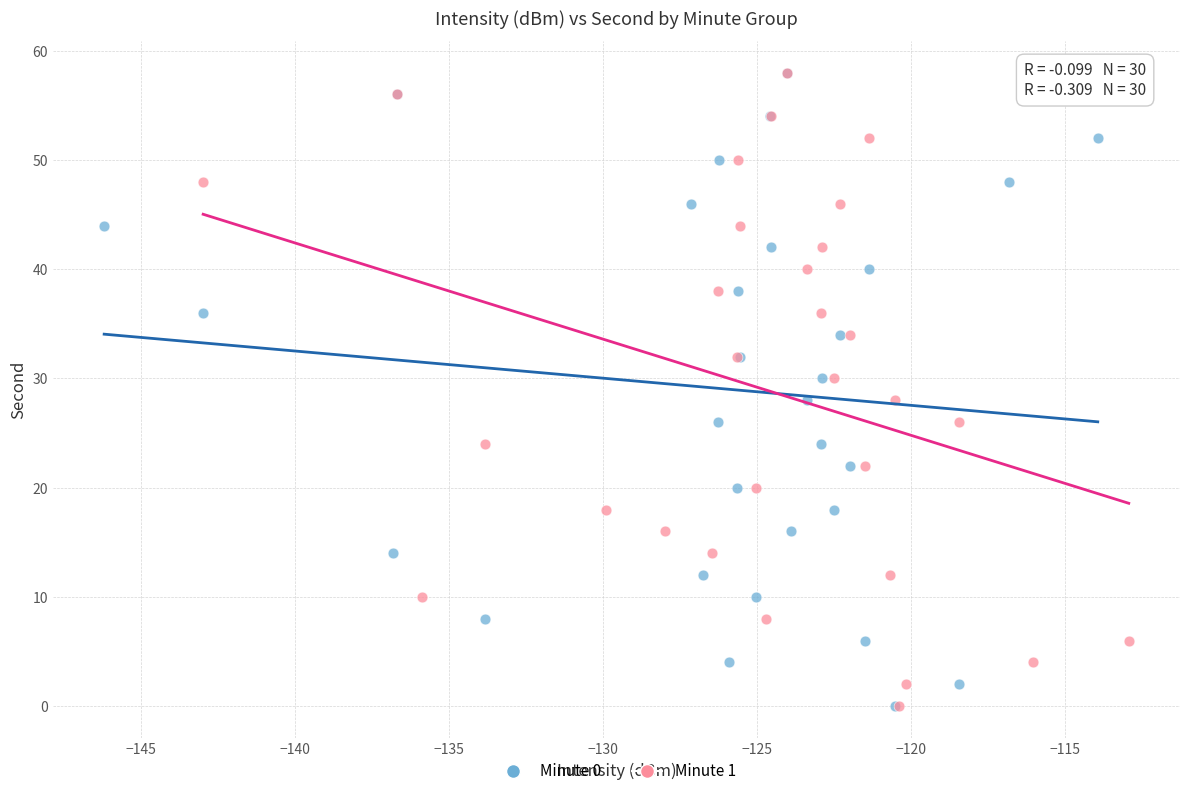

What are all the series names shown in the legend?

Minute 0, Minute 1